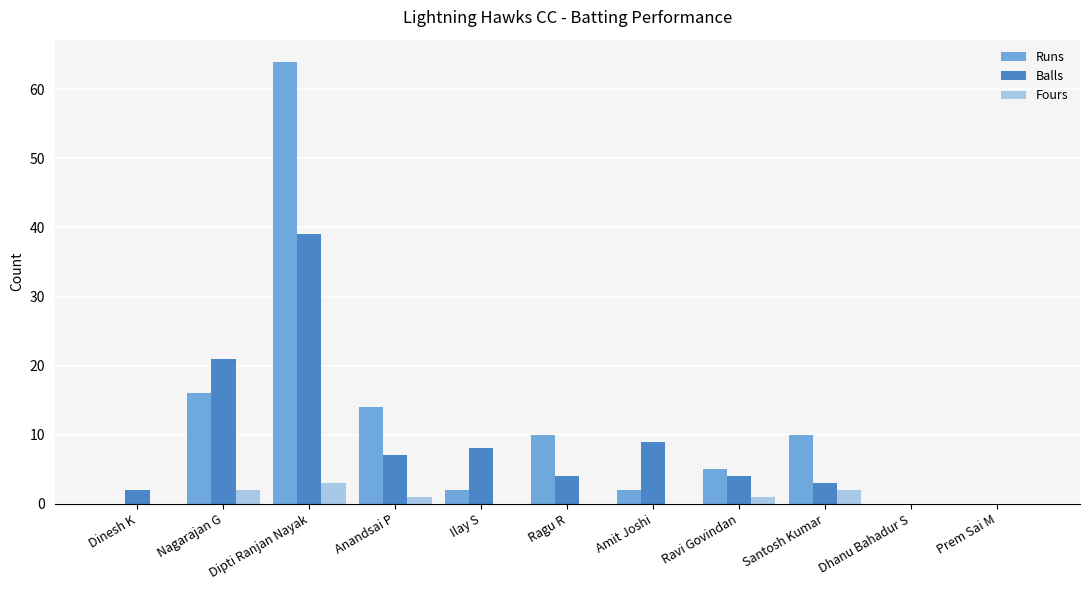

At which label is Balls closest to 19?

Nagarajan G